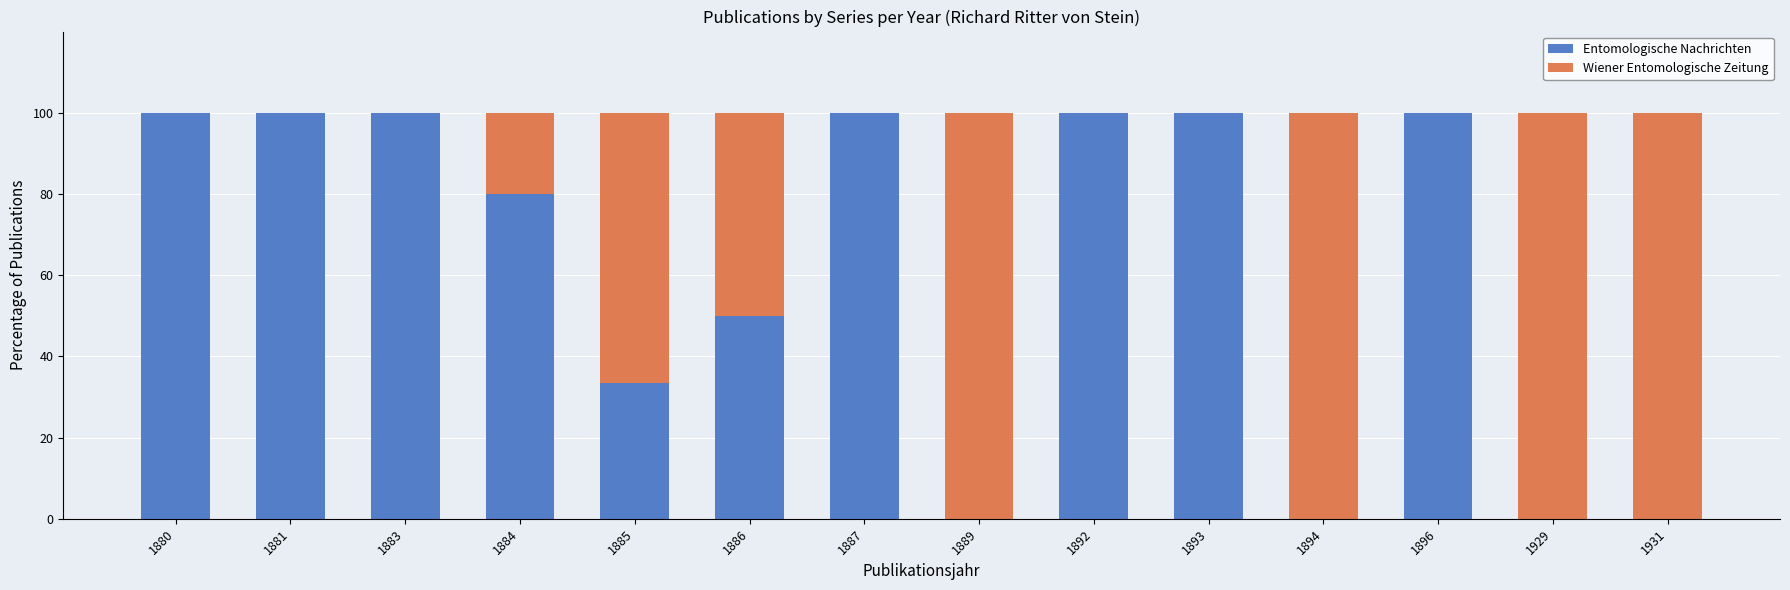

What is the total value across all series at 1893?

100.0